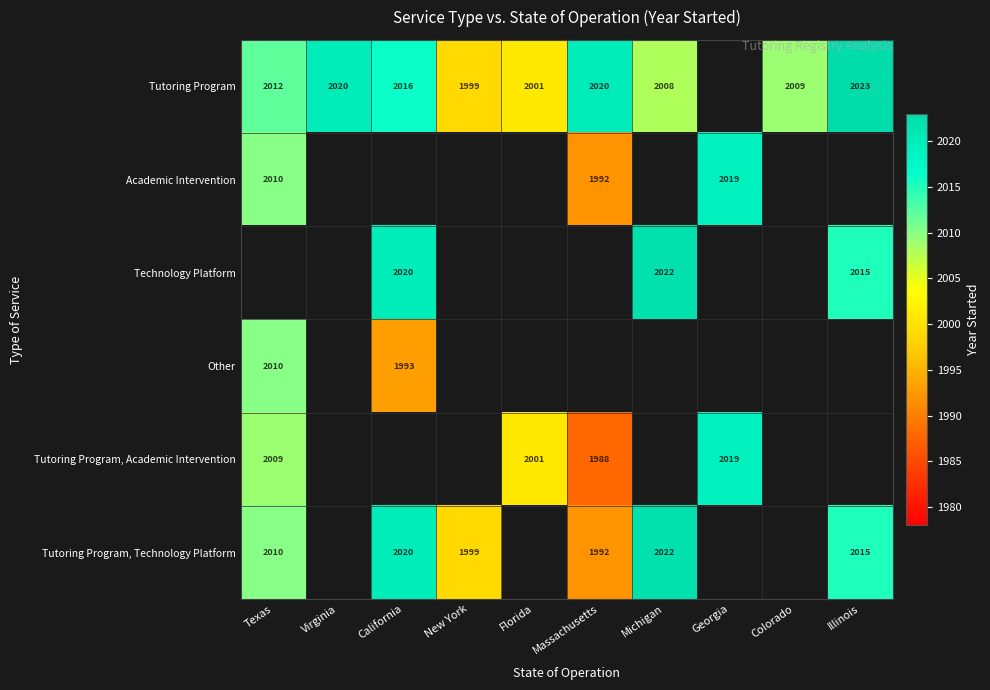

What is the sum of the Tutoring Program, Technology Platform values at Michigan and California?

4042